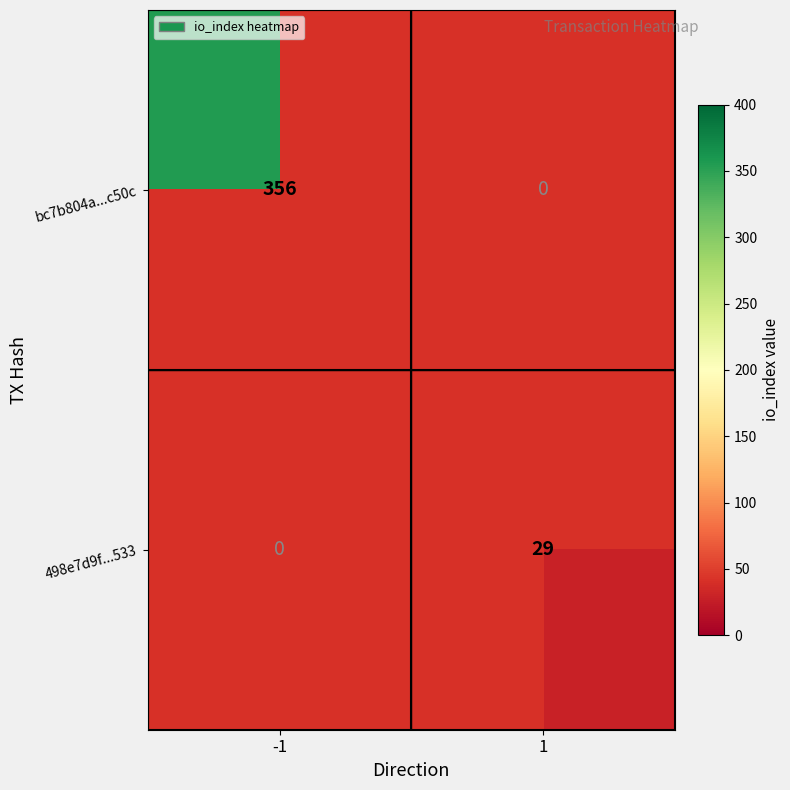

How many data points does each series have?

2